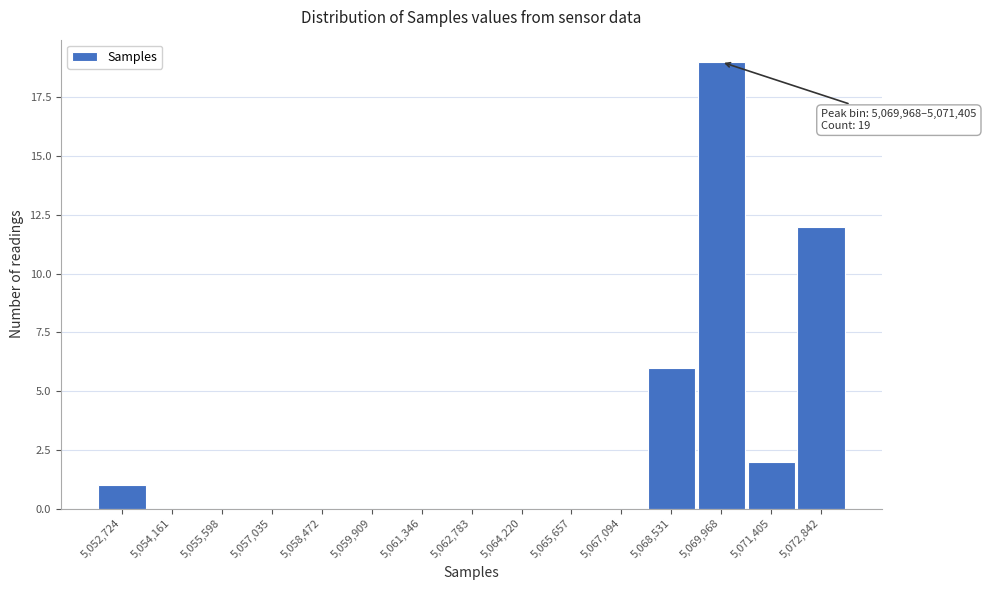

Reading right to left, list all the values displayed in this chart.

5,072,842=12	5,071,405=2	5,069,968=19	5,068,531=6	5,067,094=0	5,065,657=0	5,064,220=0	5,062,783=0	5,061,346=0	5,059,909=0	5,058,472=0	5,057,035=0	5,055,598=0	5,054,161=0	5,052,724=1